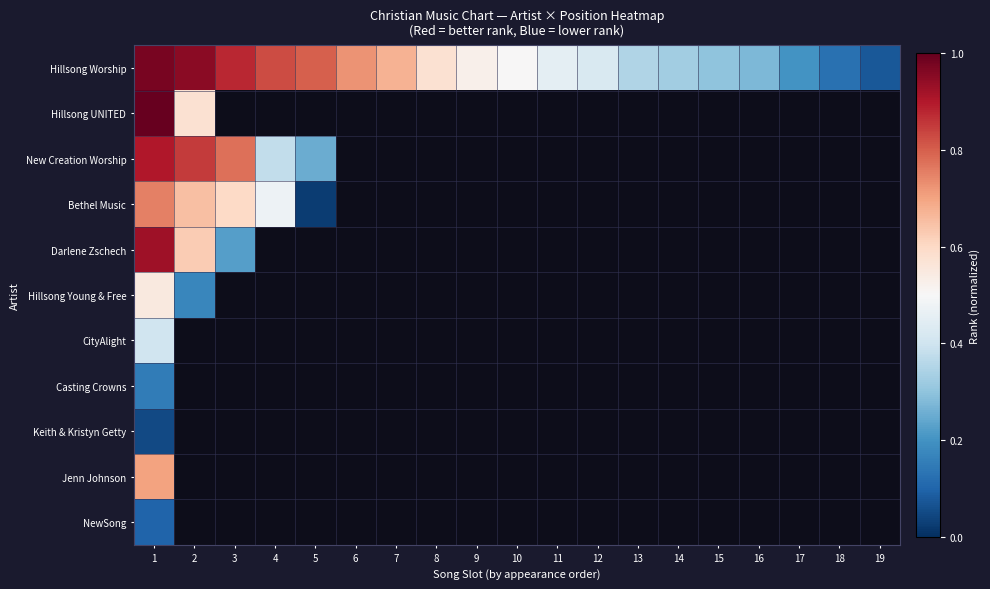

How many values in NewSong are above zero?

1